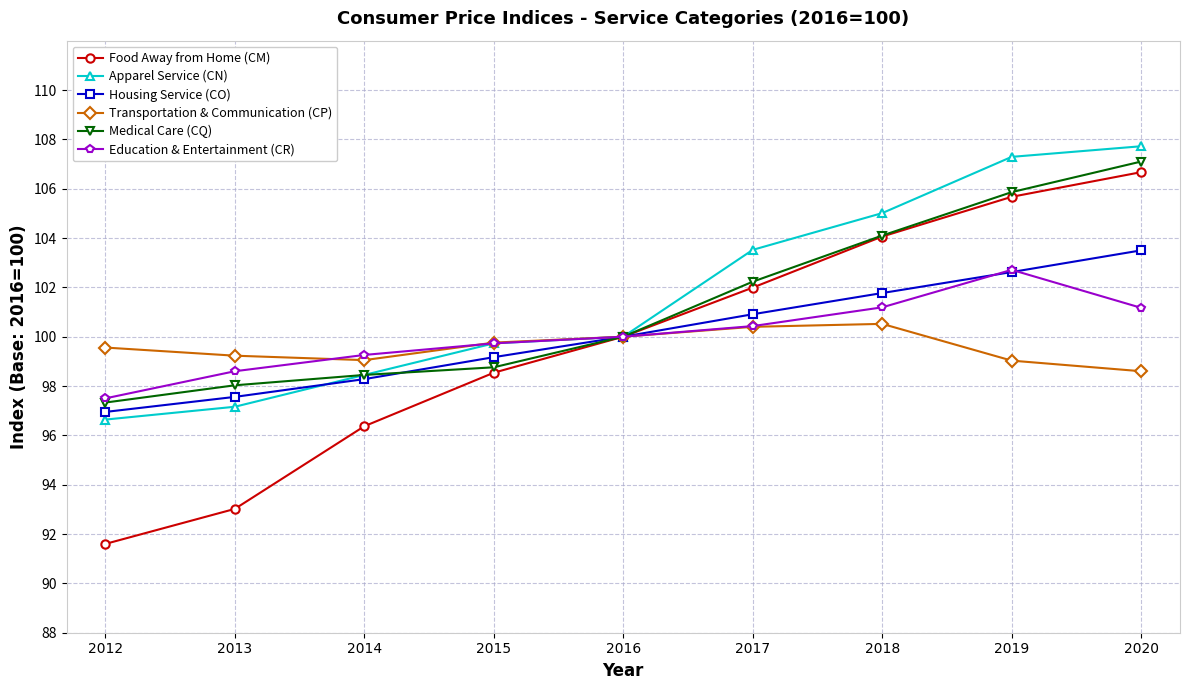

What is the difference between the maximum and second lowest values in the Housing Service (CO) series?

5.9